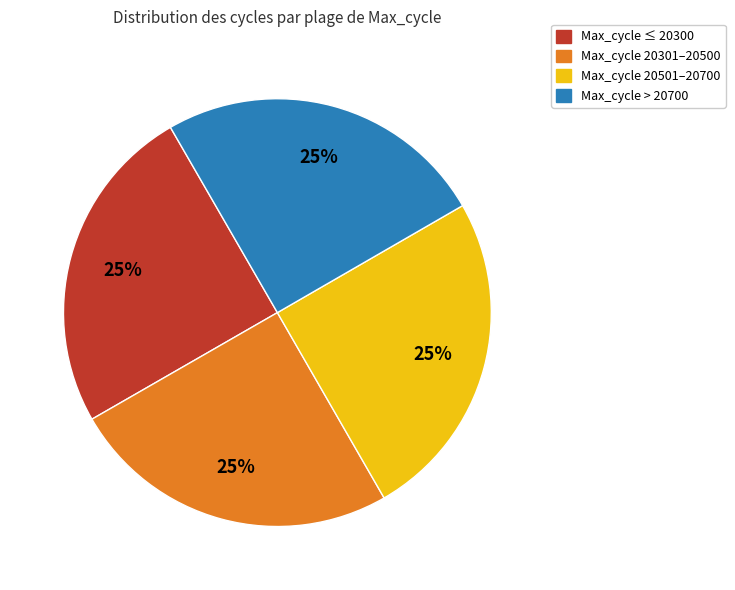

To the nearest percent, what is the average slice percentage?

25%